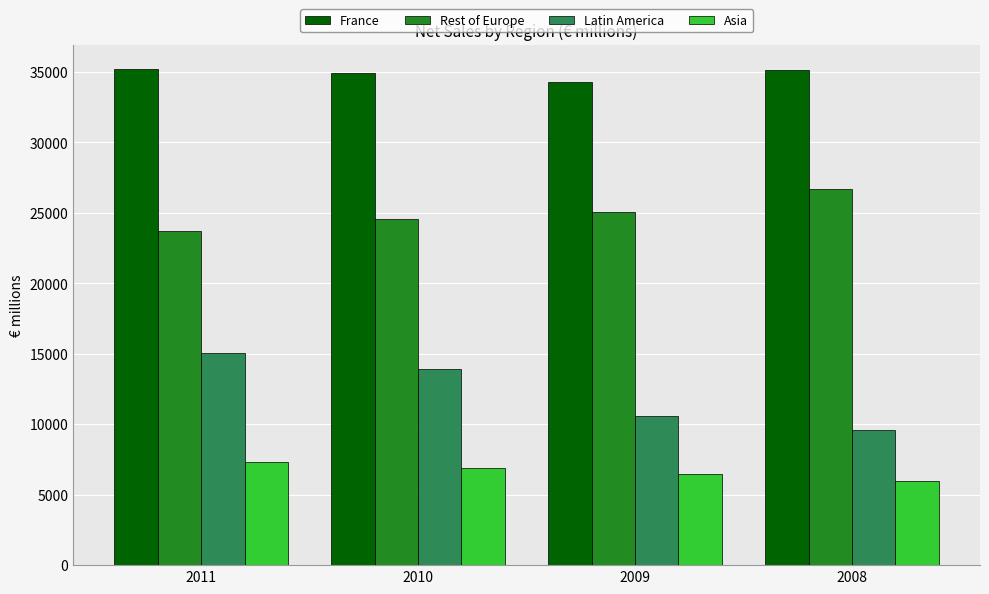

What is the sum of all Asia values?

26631